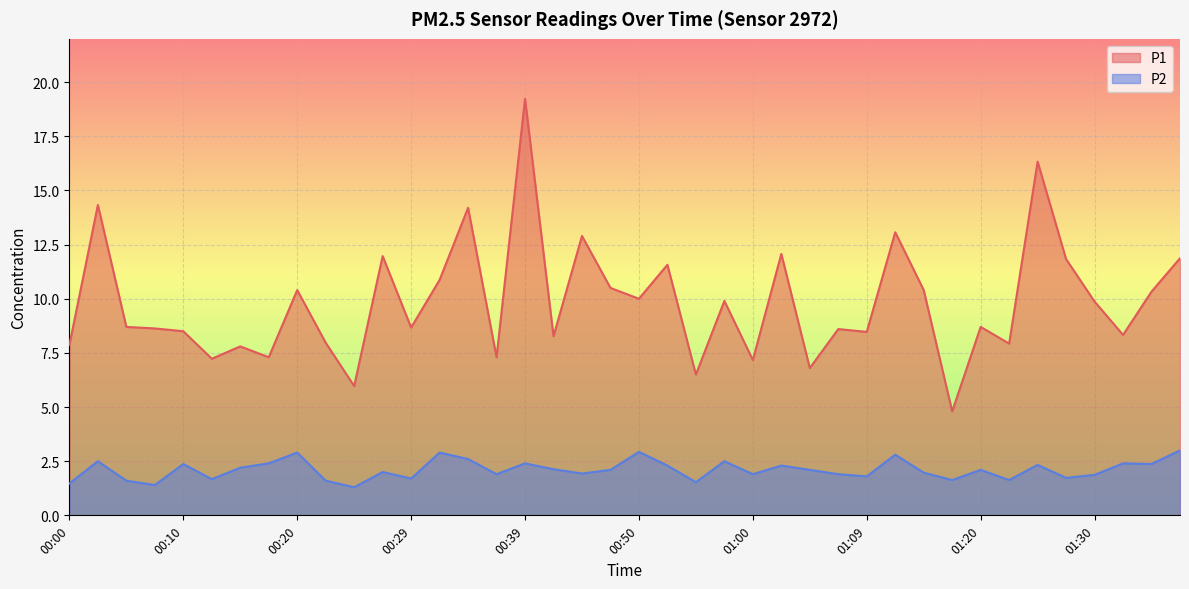

At which label does P1 reach its minimum?

01:17